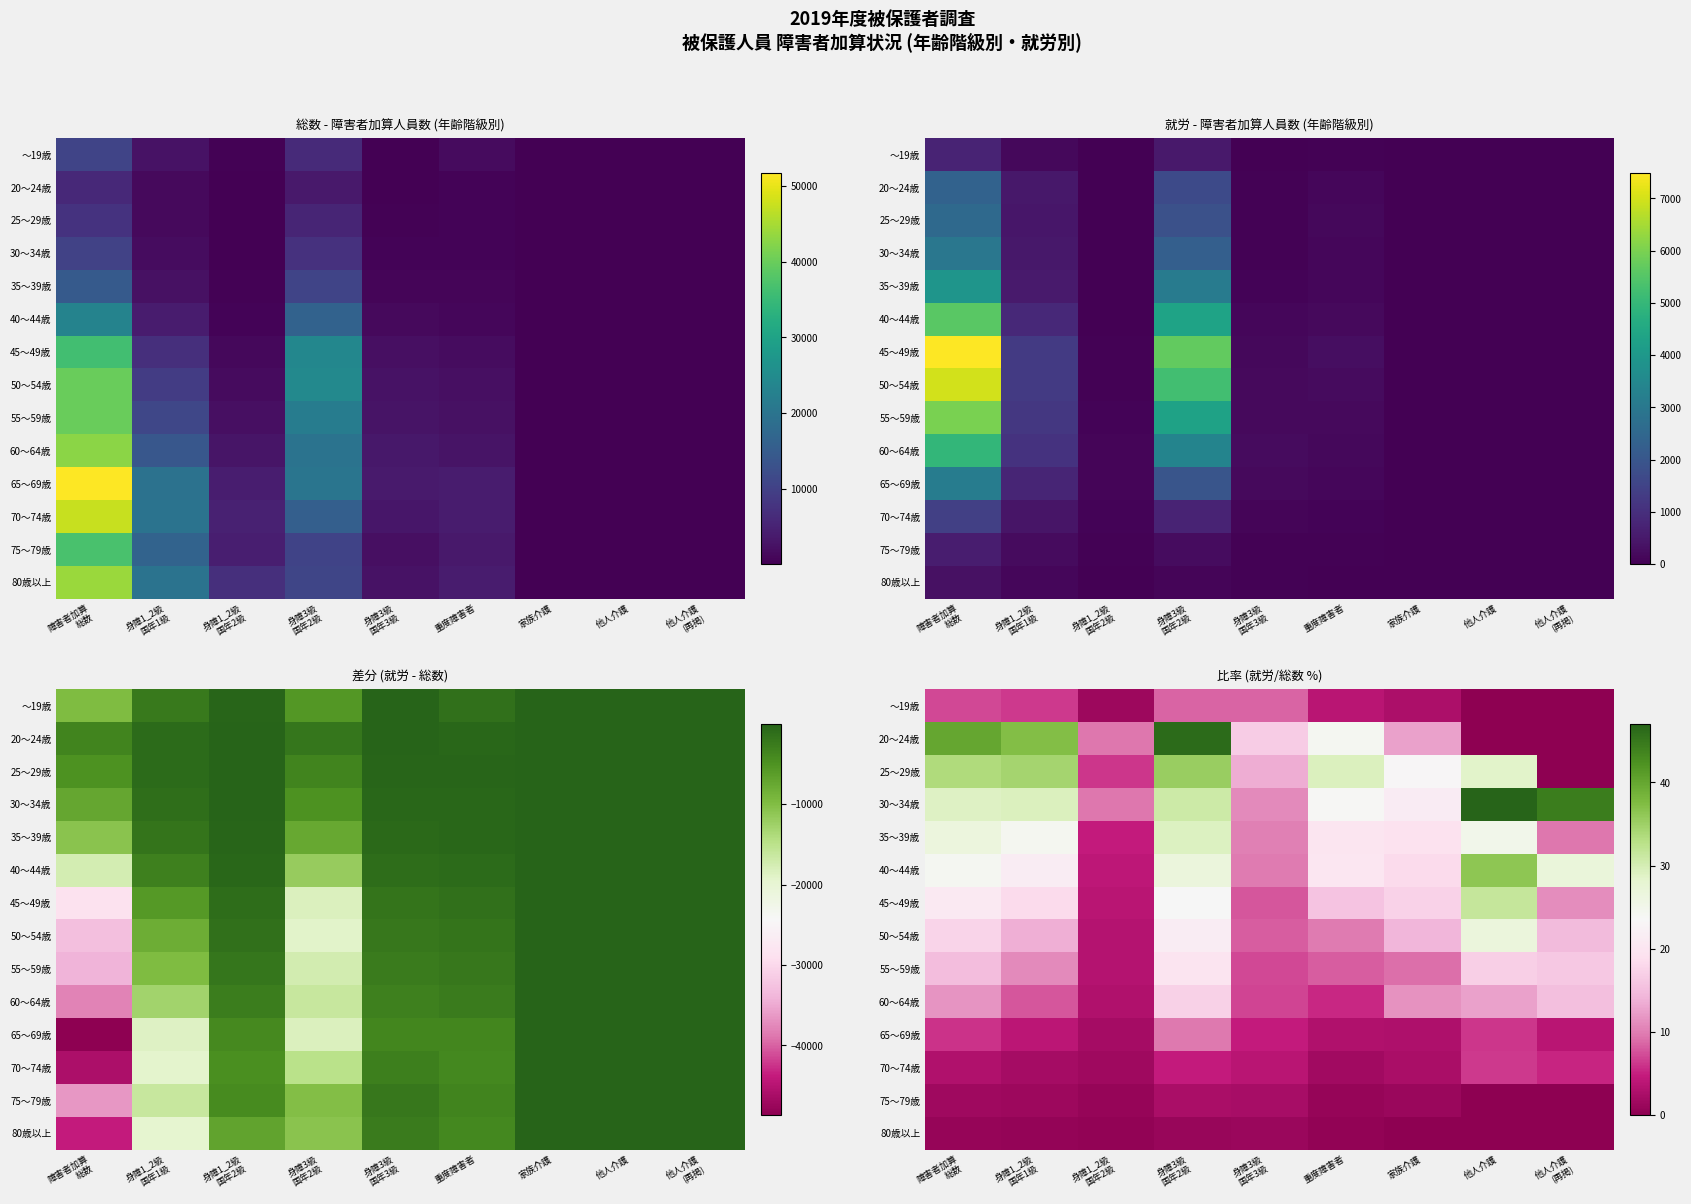

Count the number of categories in the chart.

9